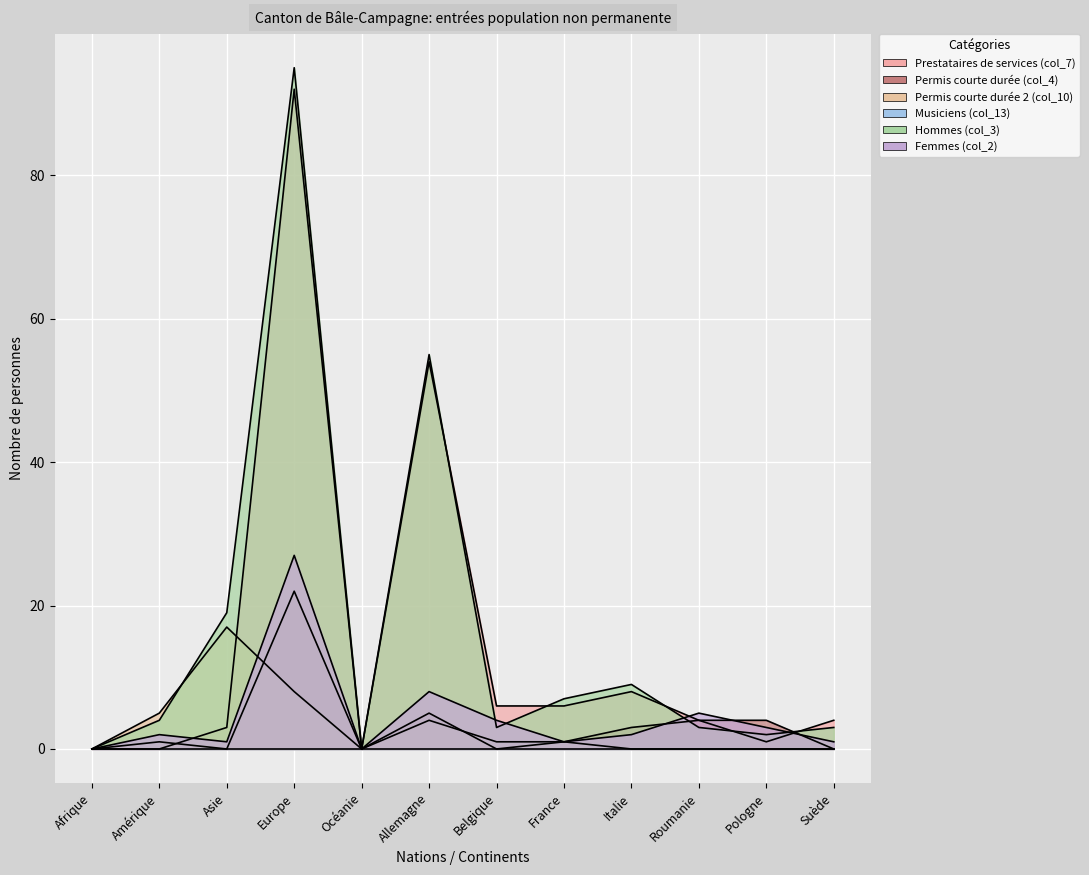

At which category is the sum across all series the highest?

Europe